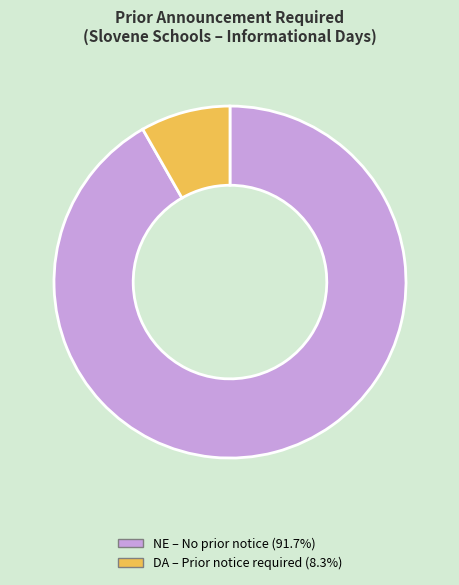

What is the largest slice in the pie chart?

NE